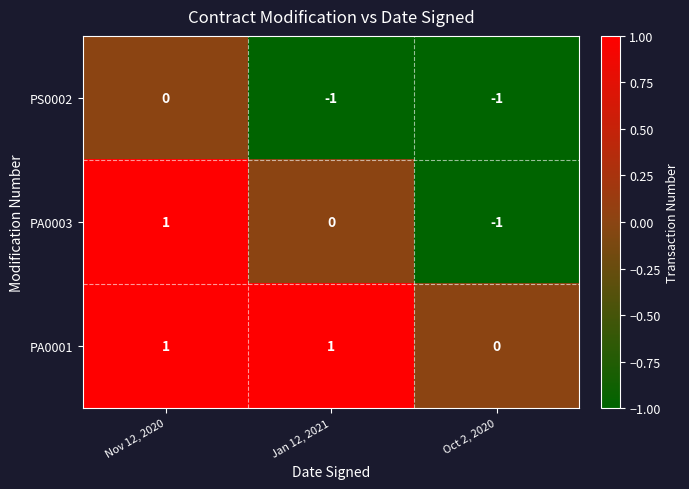

Is it true that PA0003 equals -1 at Jan 12, 2021?

False